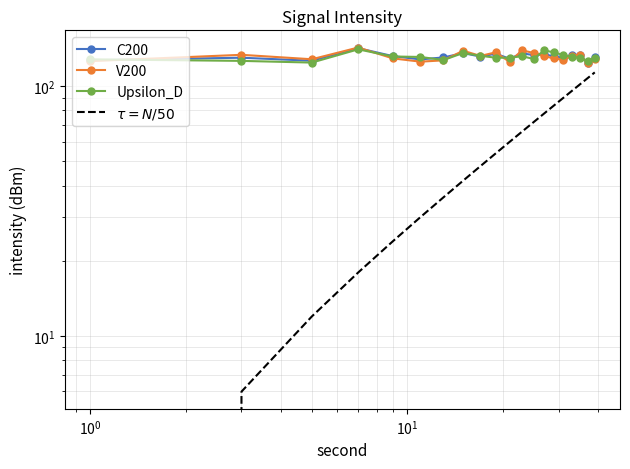

Which series has the largest total across all categories?

C200